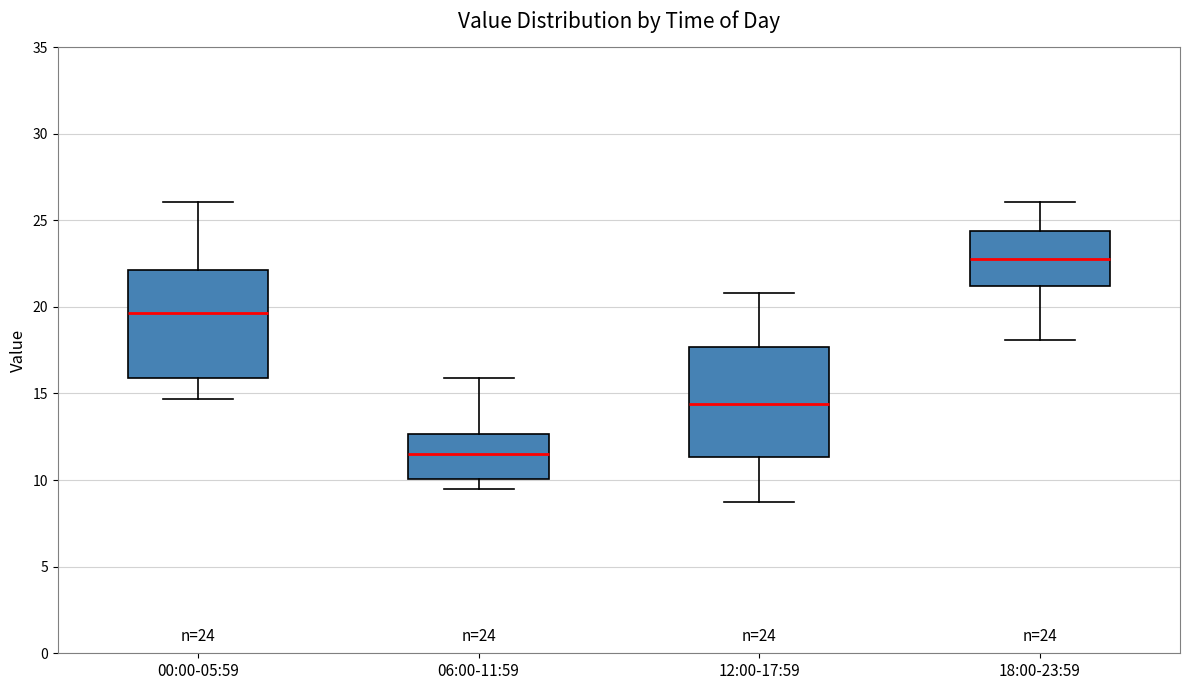

Which box's median line is the highest?

18:00-23:59